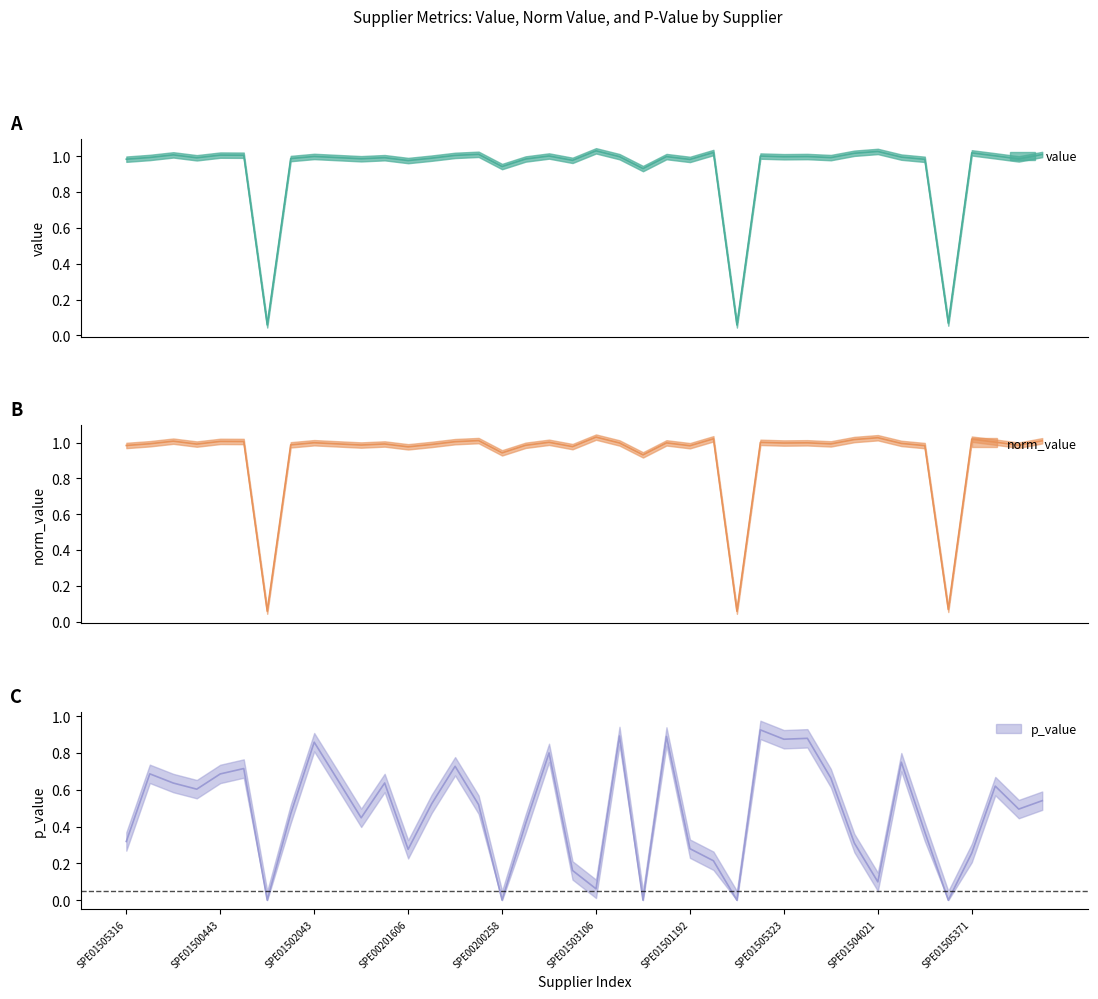

Where is value nearest to the value 0?

SPE01502112